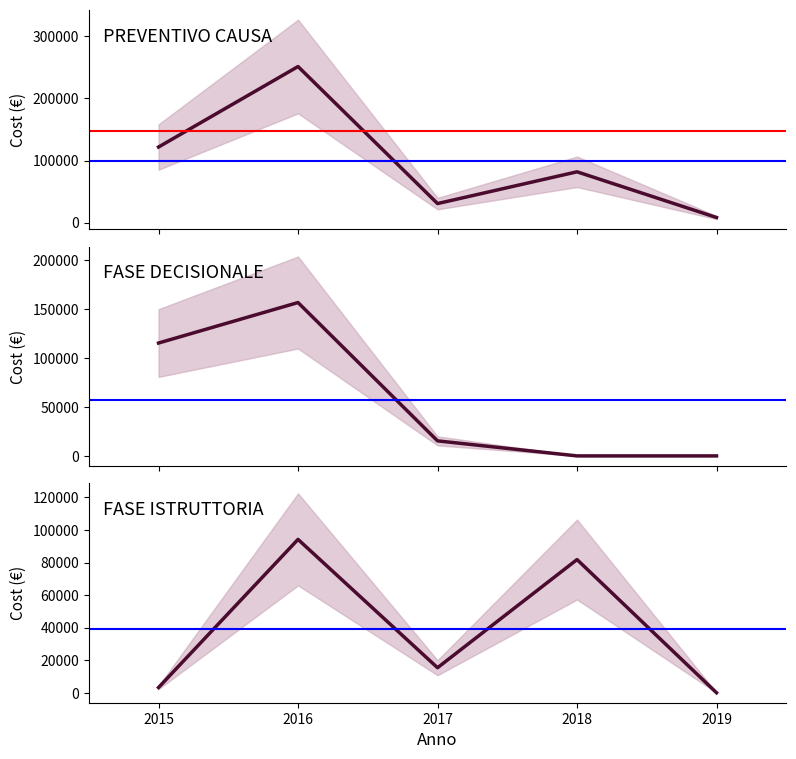

Is the value of FASE ISTRUTTORIA at 2017 greater than the value of FASE DECISIONALE at 2019?

Yes